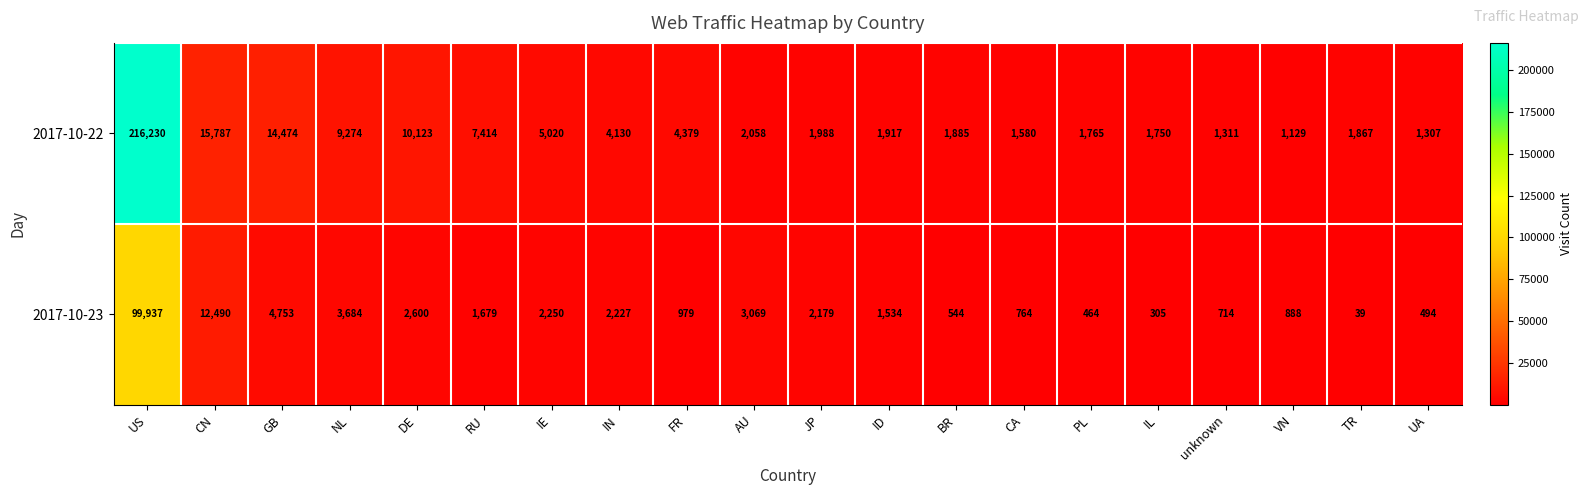

Rank the series by their average value, from highest to lowest.

2017-10-22, 2017-10-23